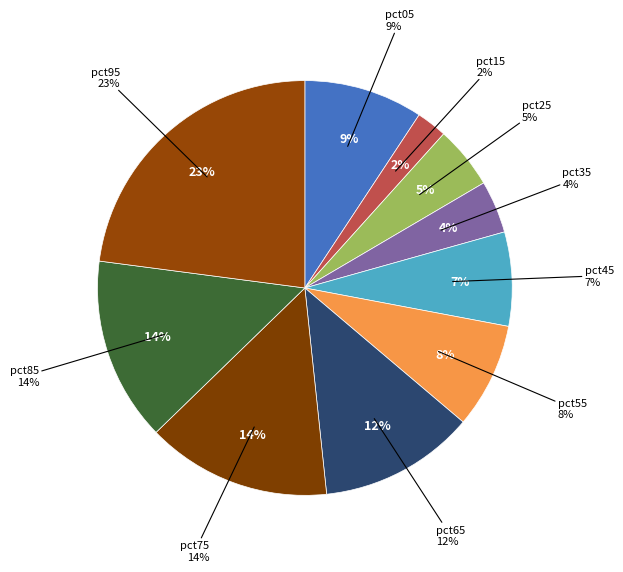

How many segments does this pie chart have?

10